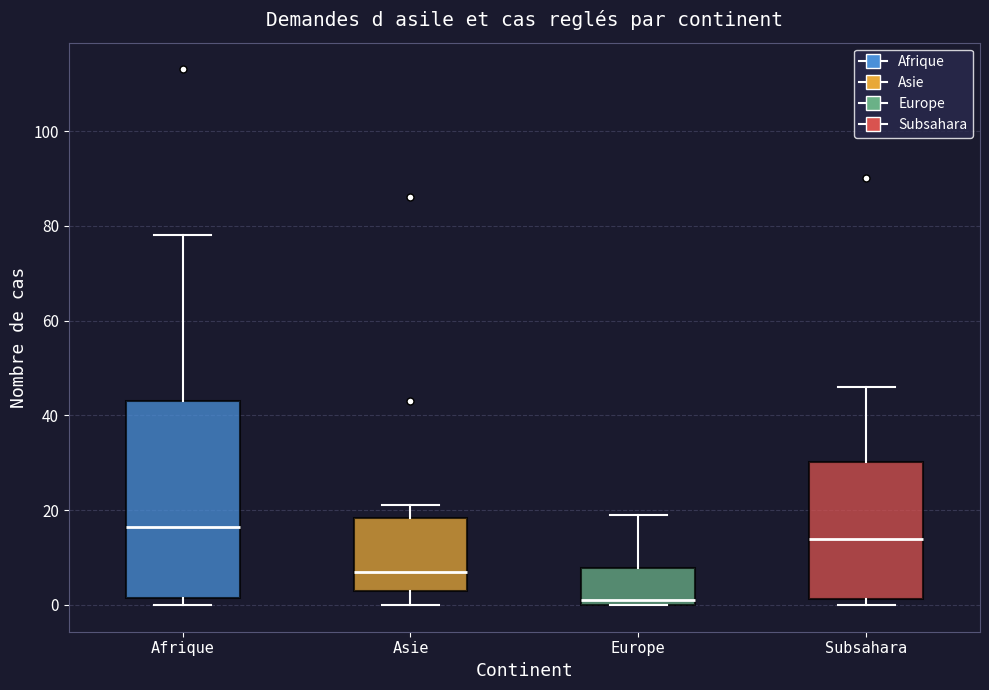

Which box is the tallest, from its lower edge to its upper edge?

Afrique